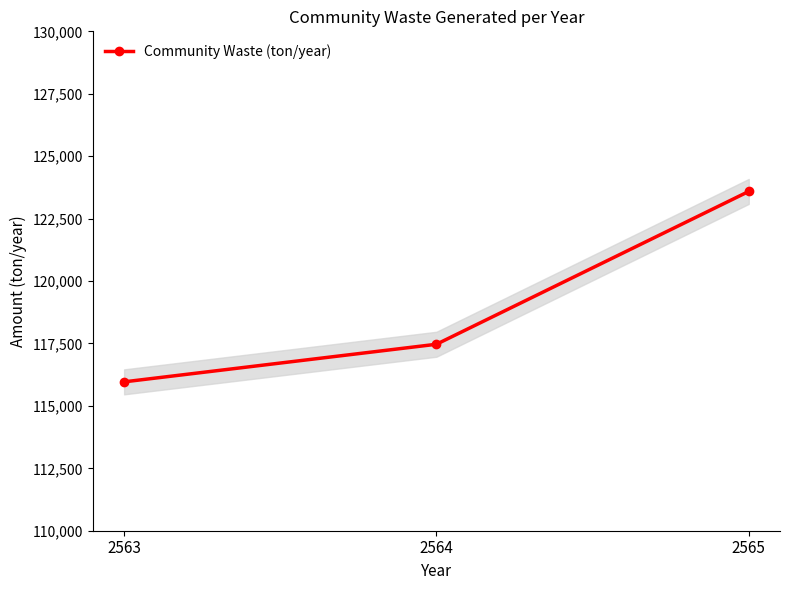

Rank the categories by value from lowest to highest.

2563, 2564, 2565